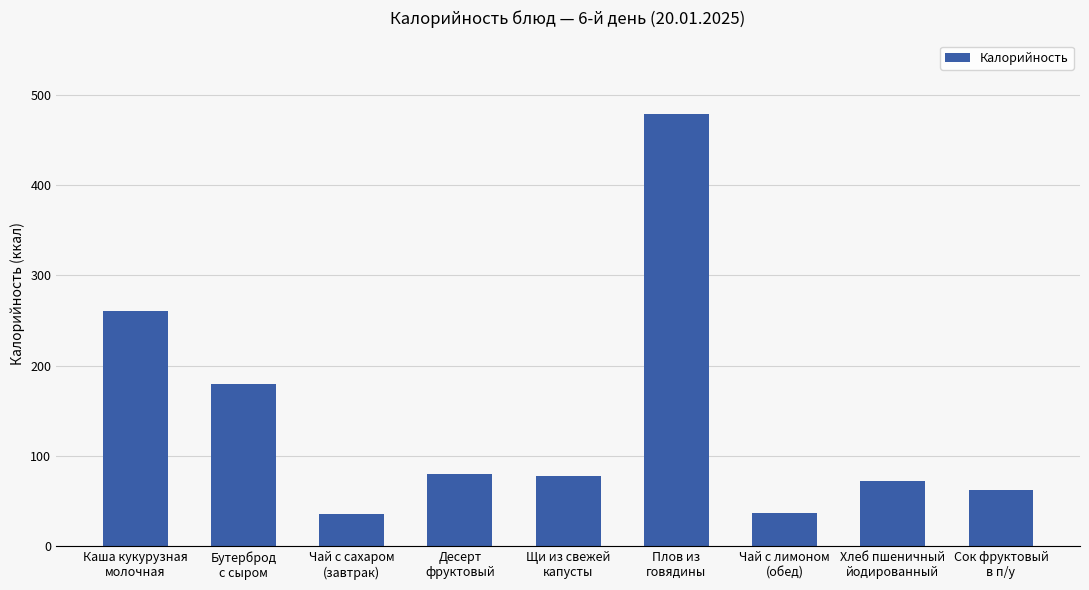

What is the sum of the values at Сок фруктовый
в п/у and Плов из
говядины?

541.0